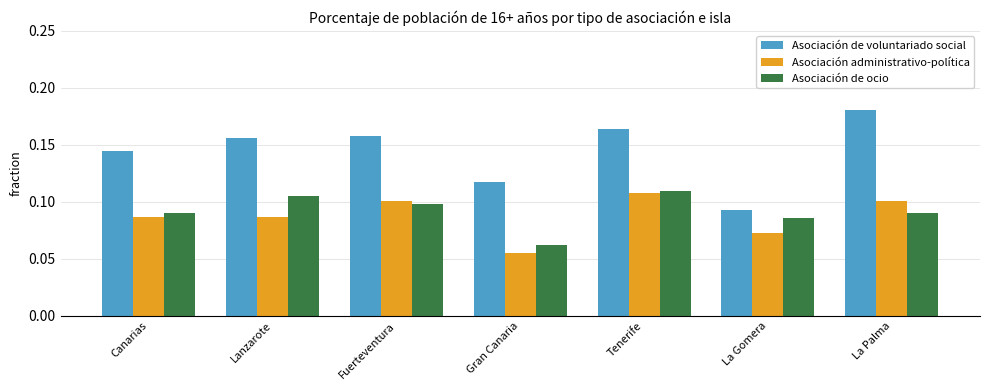

Which series has the largest total across all categories?

Asociación de voluntariado social